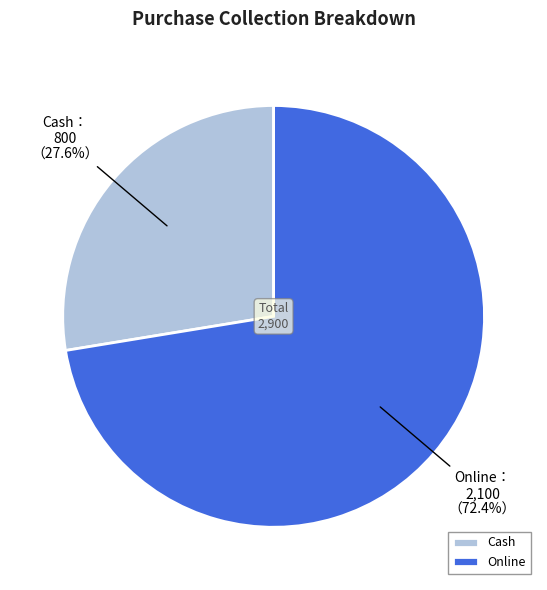

To the nearest percent, what is the average slice percentage?

50%